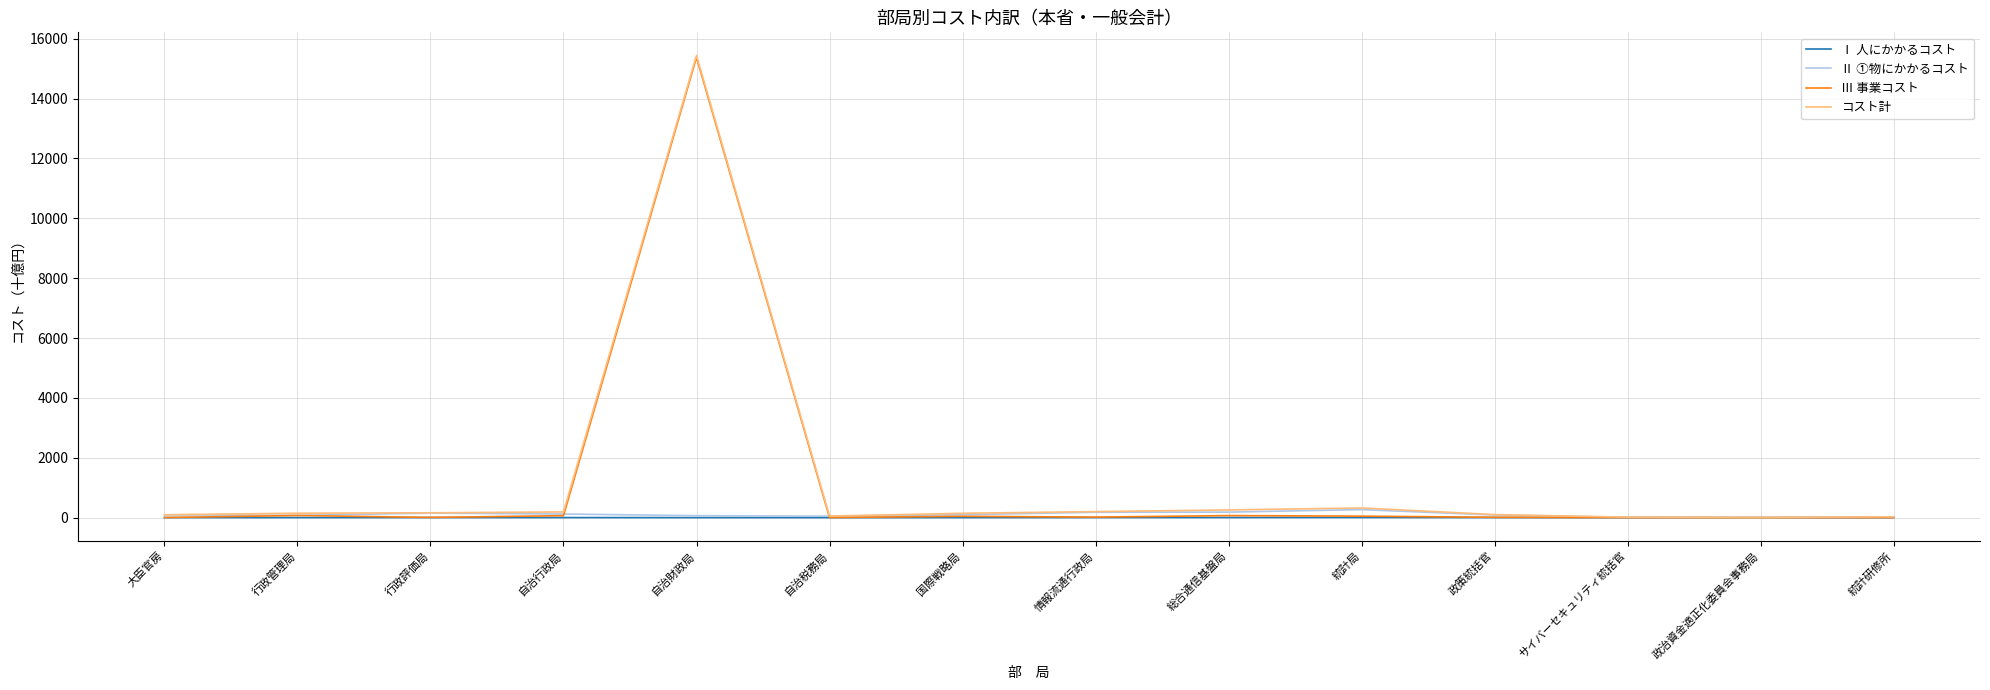

How many lines are shown in the chart?

4